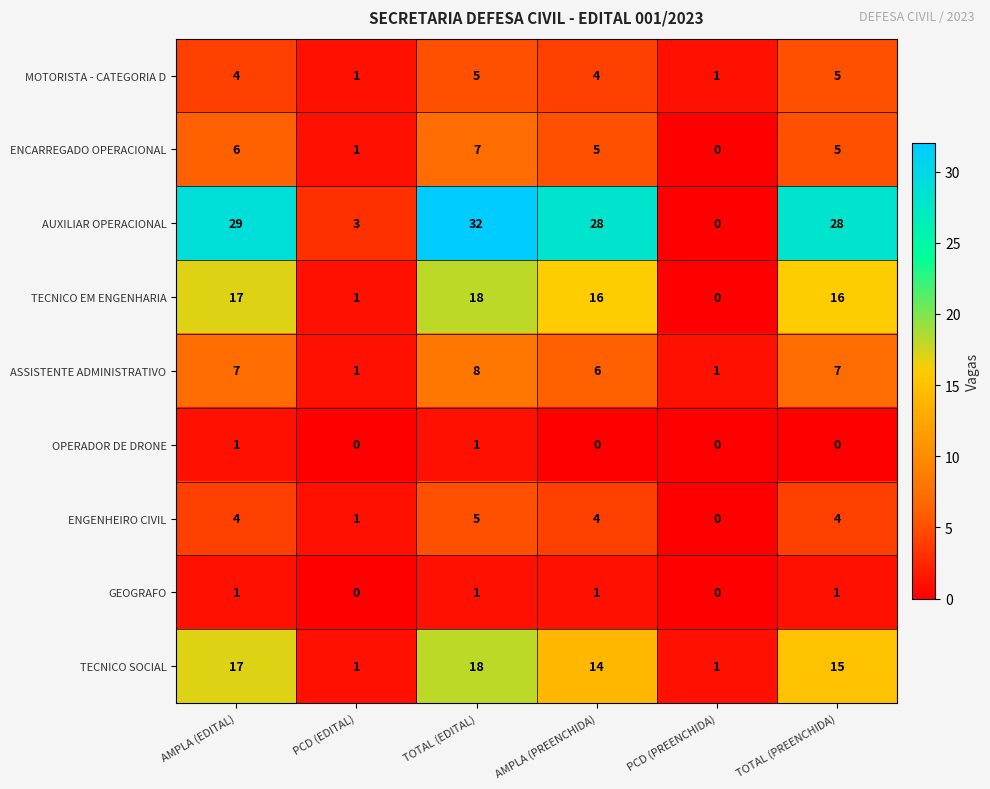

The value of ASSISTENTE ADMINISTRATIVO at PCD (EDITAL) is 1. True or false?

True